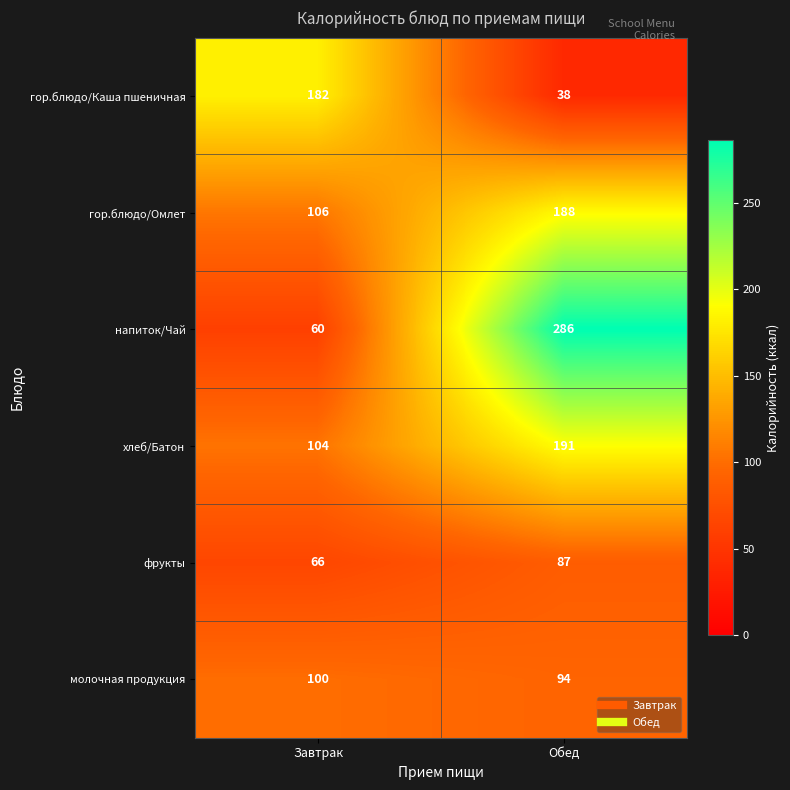

The фрукты series shows 39 at Обед. True or false?

False